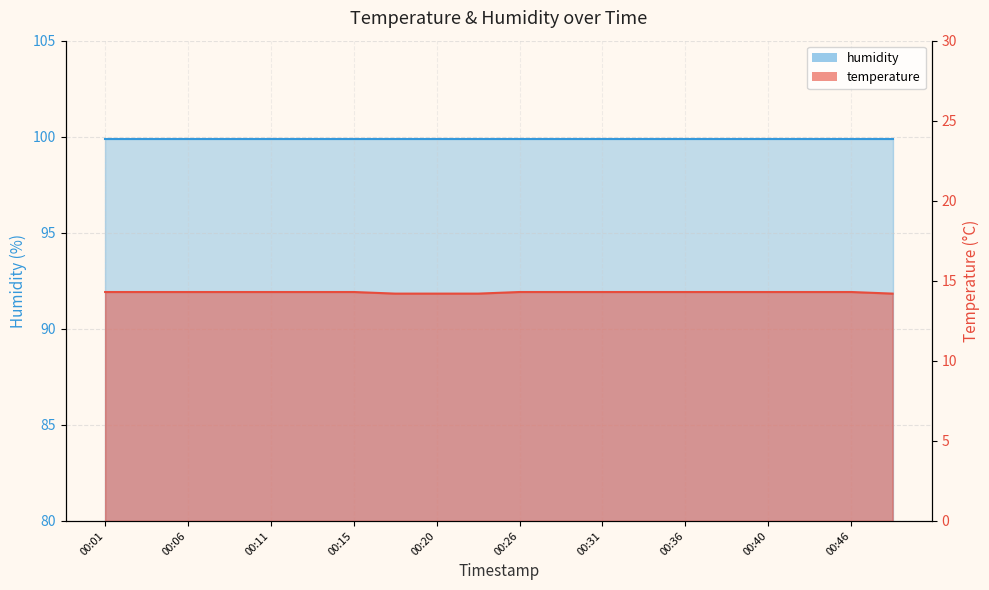

What is the value of the 8th point from the left?

14.2